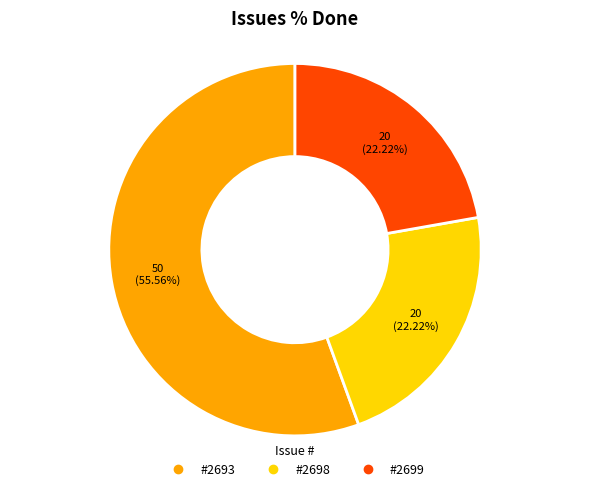

Is there a majority slice in this chart?

Yes